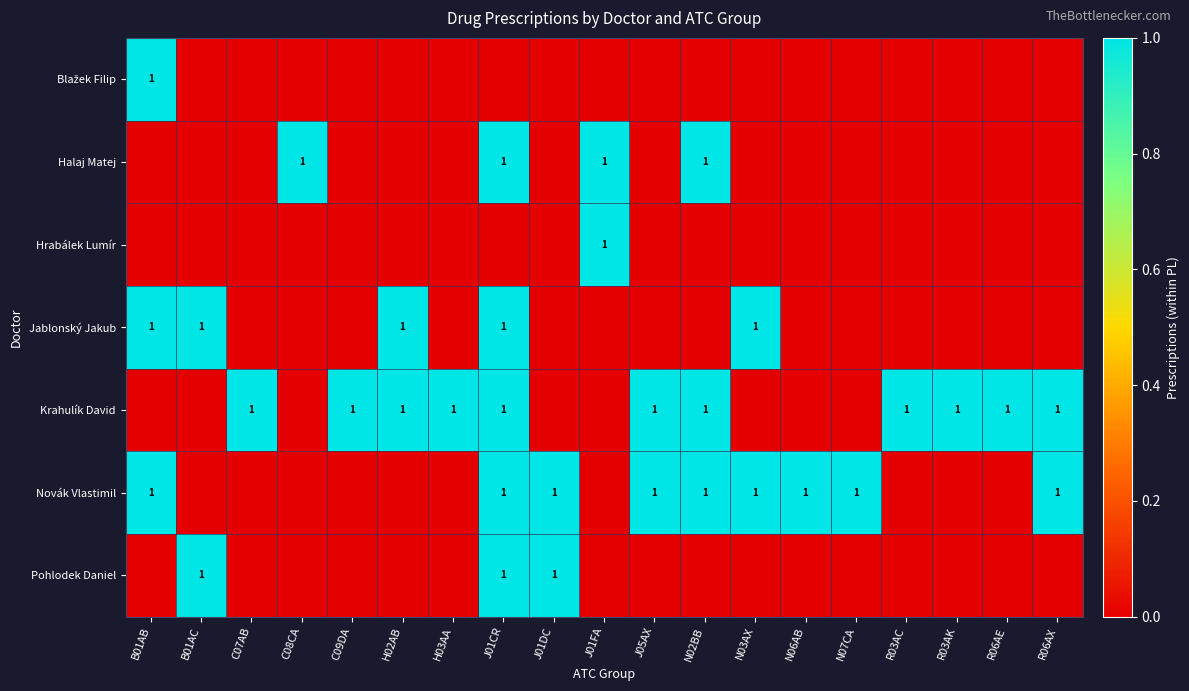

Is it true that Novák Vlastimil equals 2 at J01DC?

False